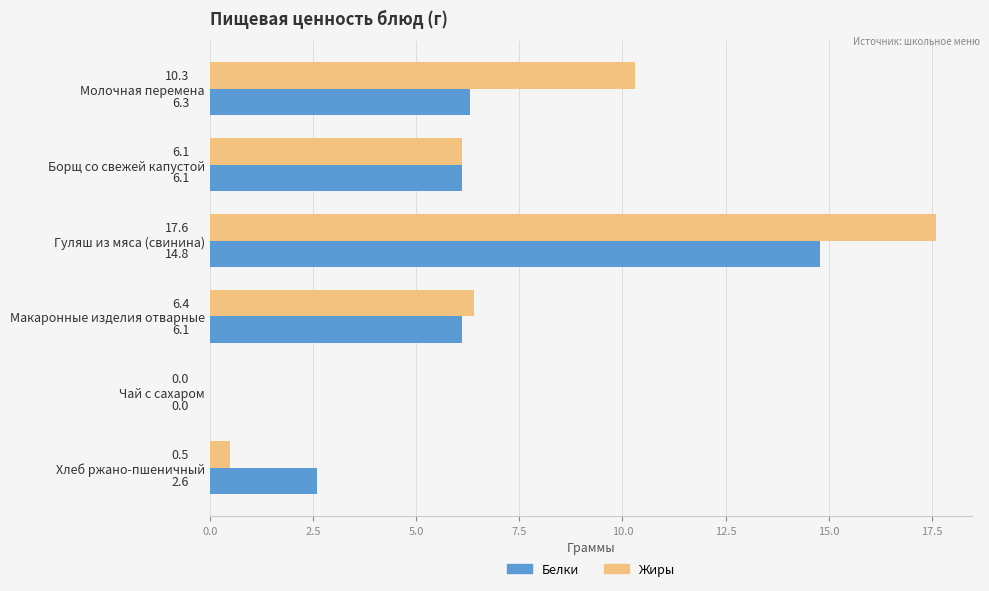

The value of Жиры at Макаронные изделия отварные is 6.4. True or false?

True